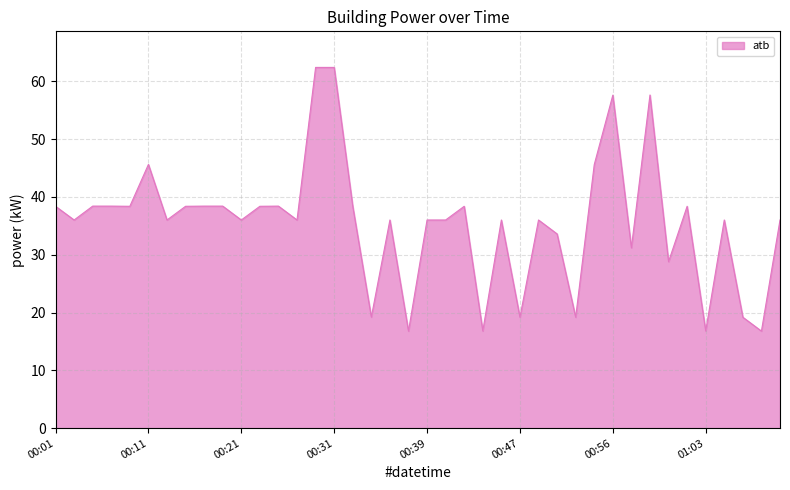

Reading right to left, transcribe all the data shown in this chart.

36.0	16.8	19.2	36.0	16.8	38.4	28.8	57.6	31.2	57.6	45.6	19.2	33.6	36.0	19.2	36.0	16.8	38.4	36.0	36.0	16.8	36.0	19.2	38.4	62.4	62.4	36.0	38.4	38.4	36.0	38.4	38.4	38.4	36.0	45.6	38.4	38.4	38.4	36.0	38.4